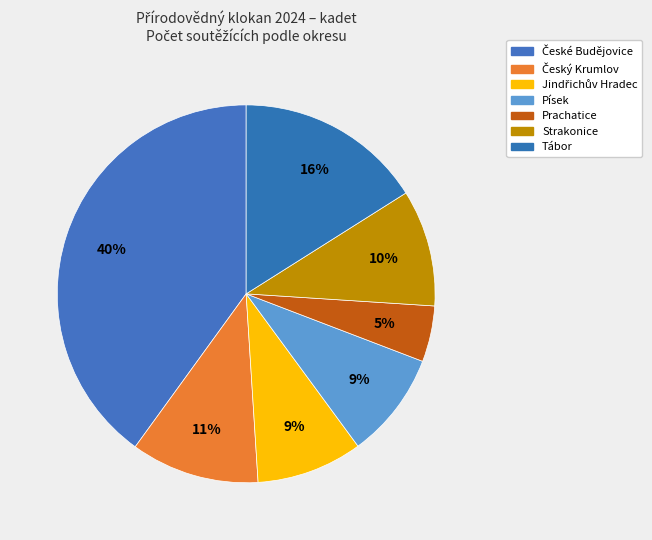

How many slices are in this pie chart?

7